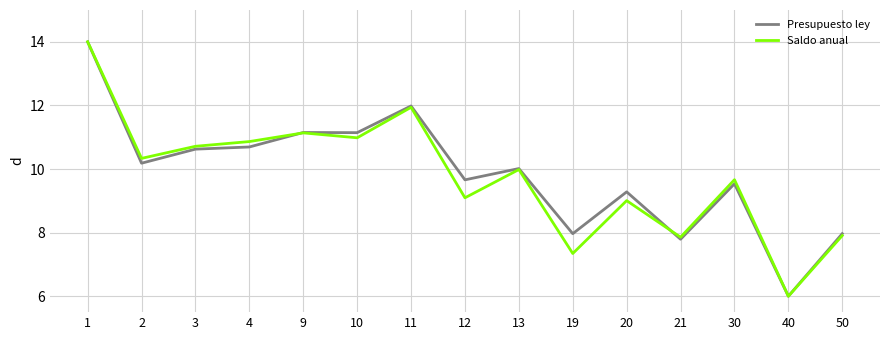

What is the approximate value of Presupuesto ley at 30?

9.5